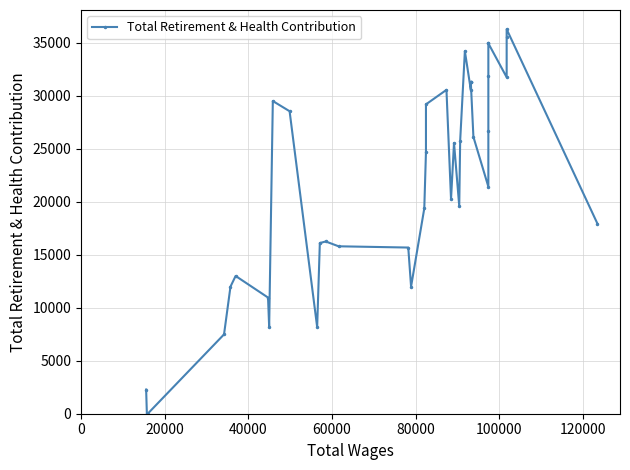

How many values are above zero?

37